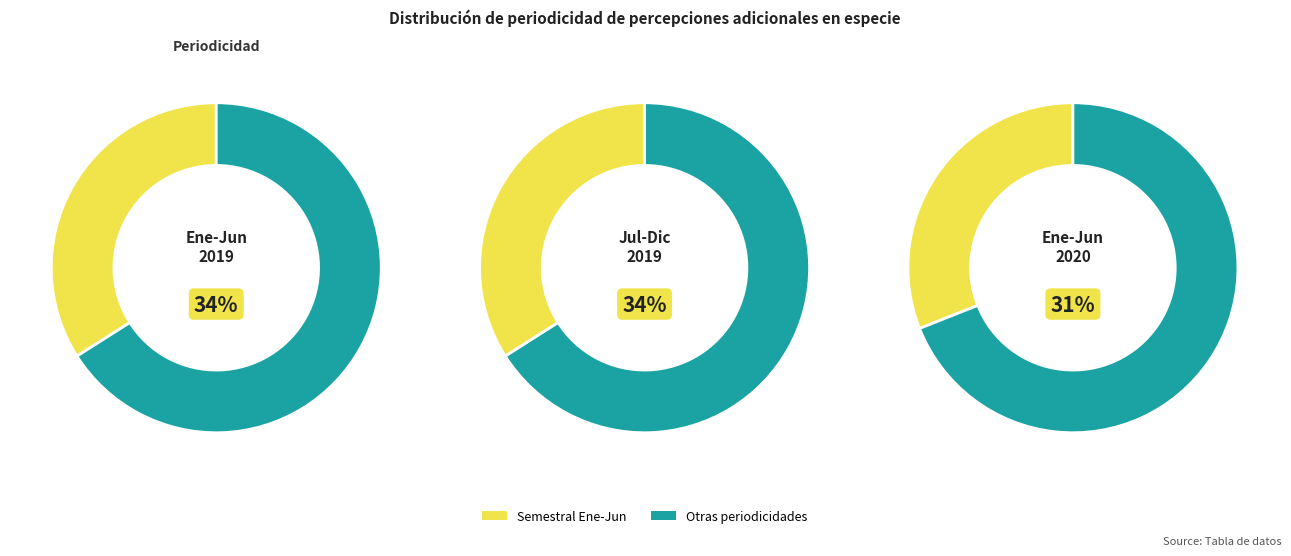

To the nearest percent, what percentage of the pie is Semestral de Enero a Junio del 2019?

34%